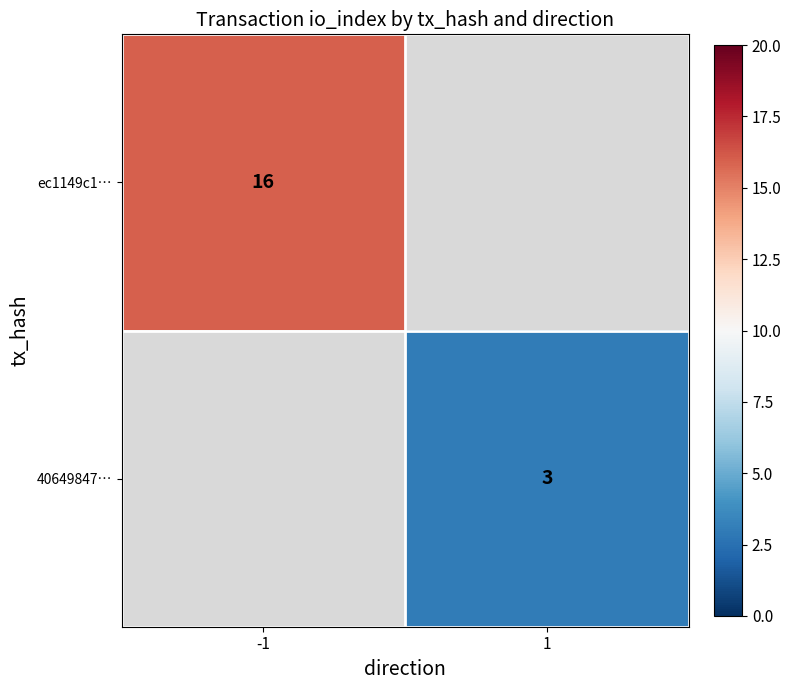

The ec1149c1… series shows 16 at -1. True or false?

True